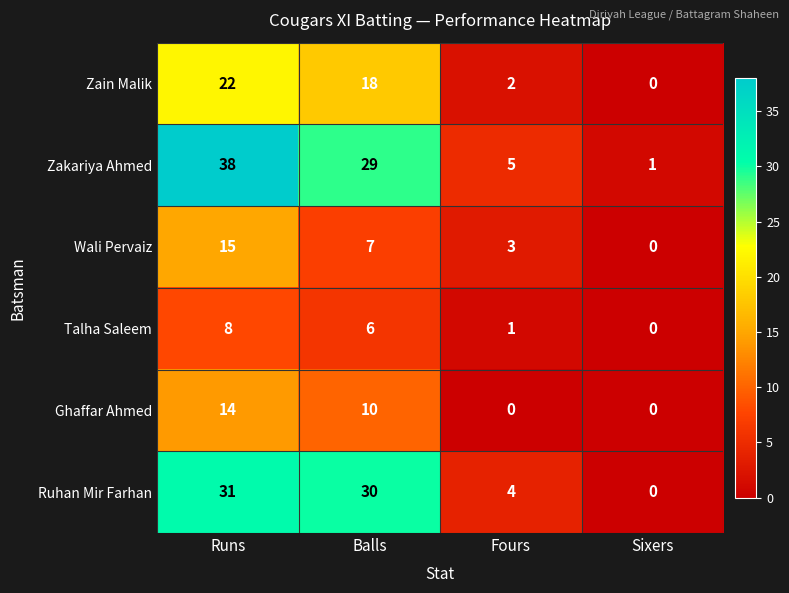

What is the spread (max minus min) of values at Balls?

24